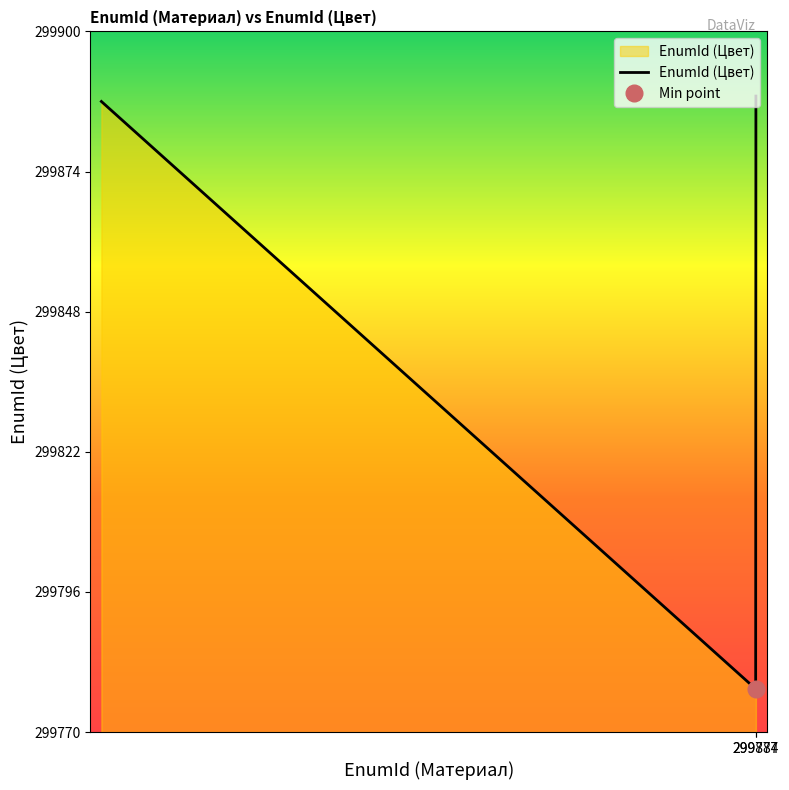

What is the value of the 3rd point from the left?

299888